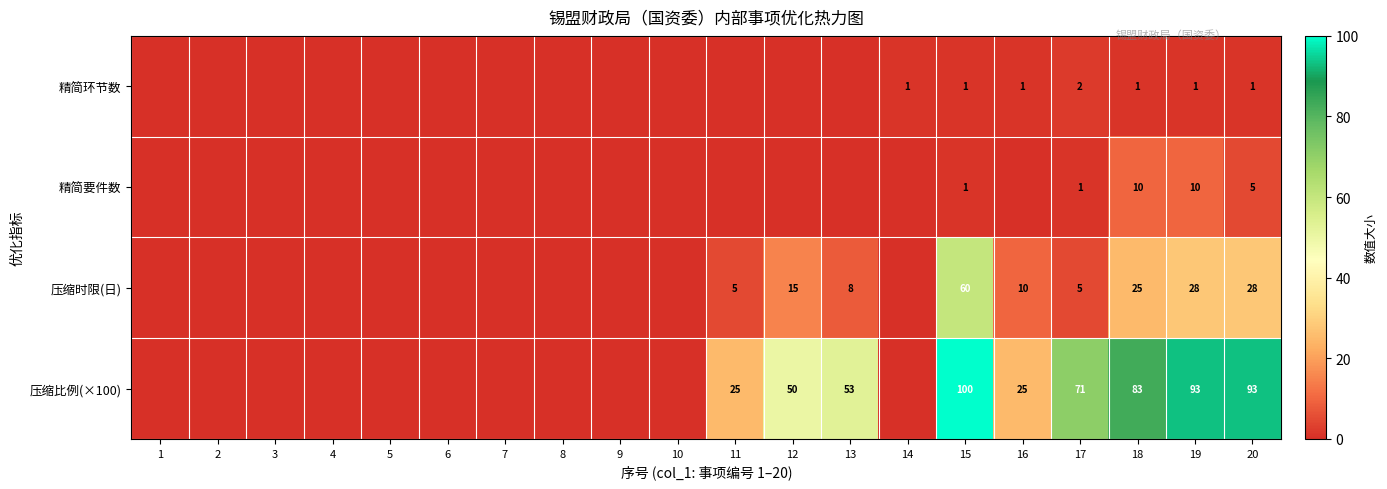

Rank the series at 20 from highest to lowest value.

压缩比例(×100), 压缩时限(日), 精简要件数, 精简环节数